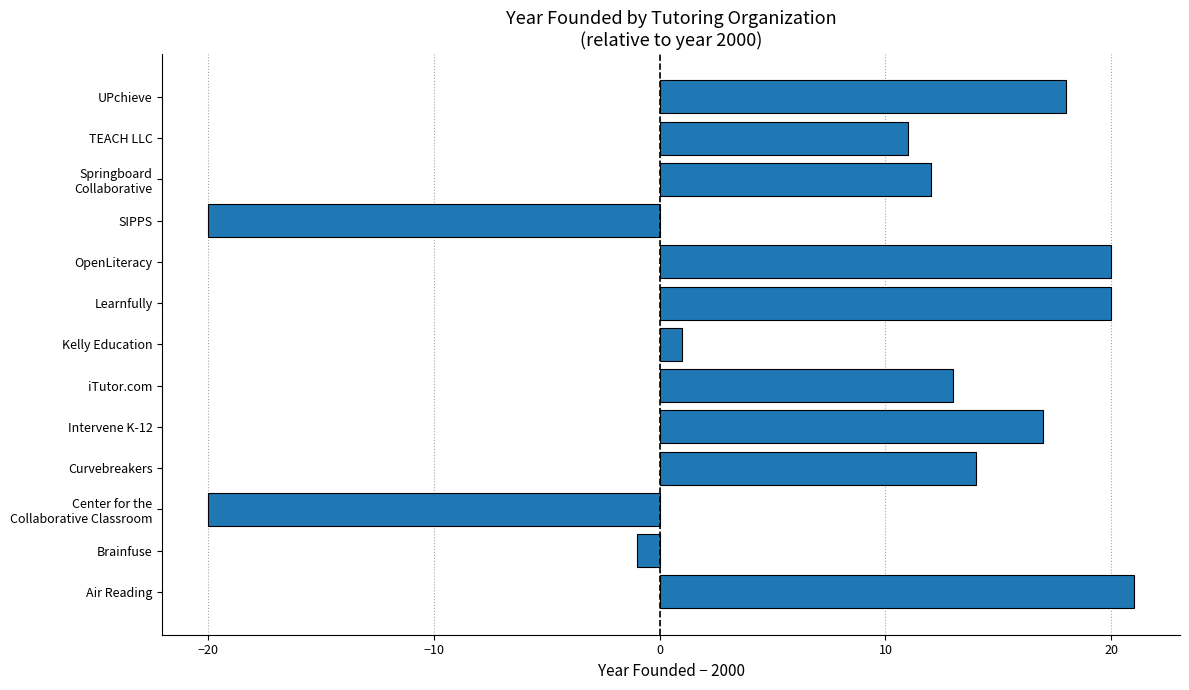

What is the difference between the values at UPchieve and TEACH LLC?

7